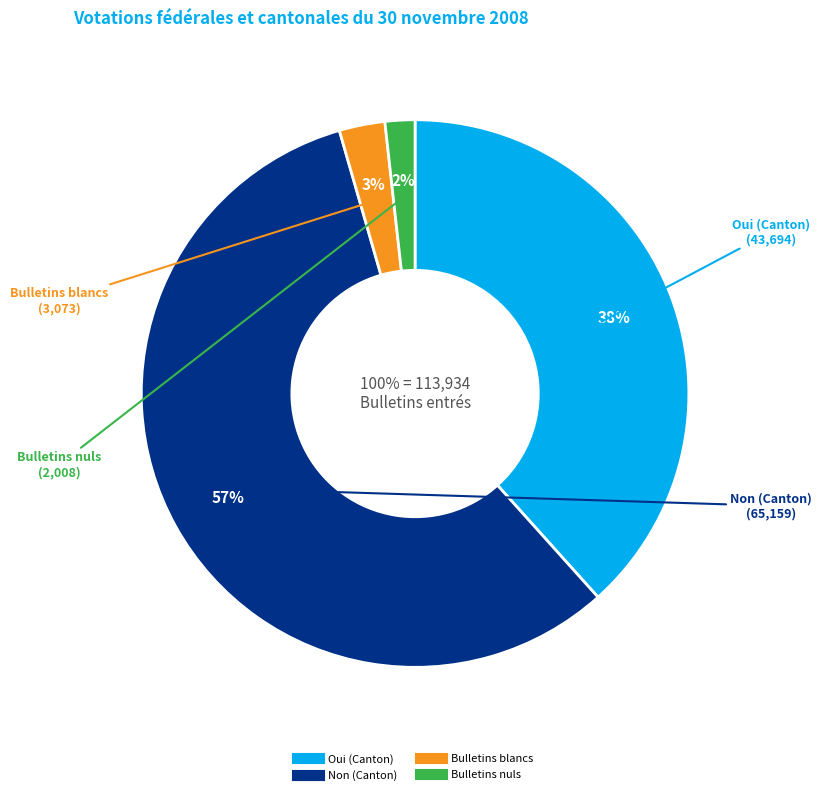

What percentage is the Non (Canton) slice, to the nearest percent?

57%